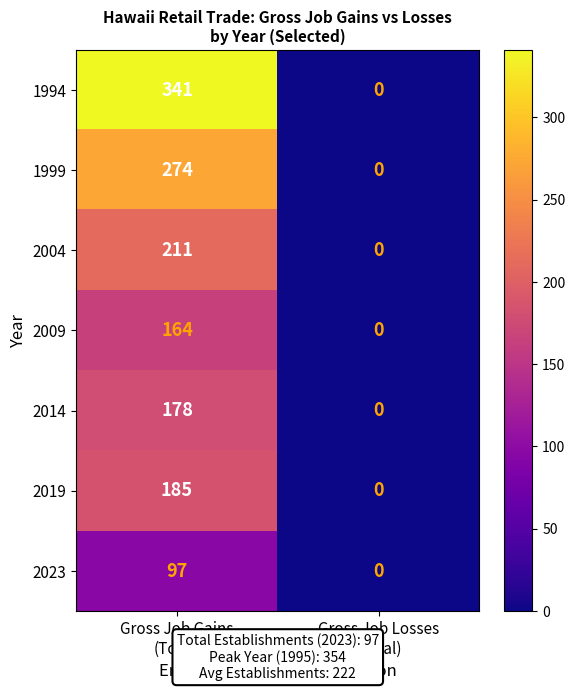

Rank the series by their maximum value, from highest to lowest.

1994, 1999, 2004, 2019, 2014, 2009, 2023